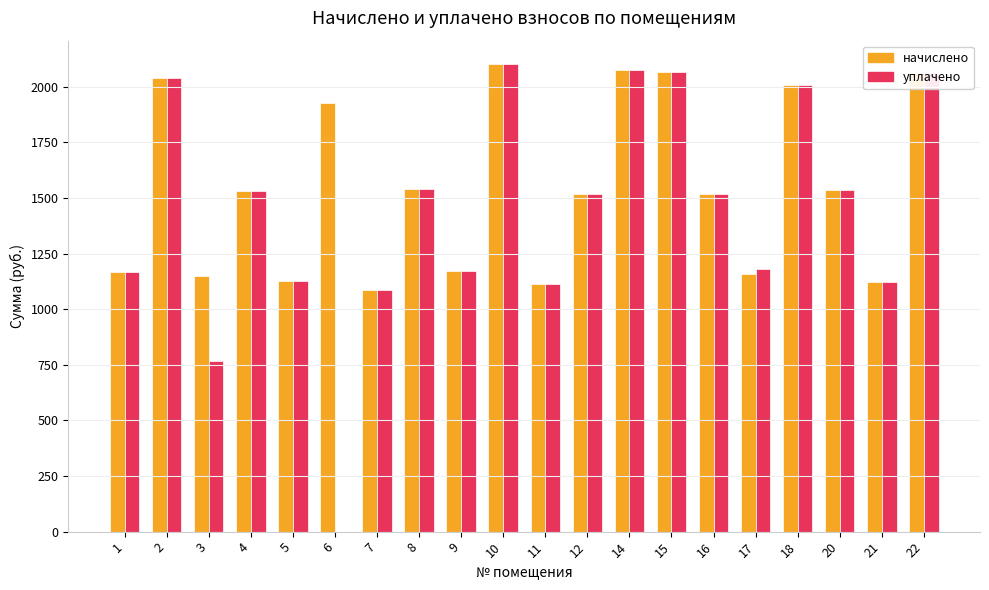

What are all the series names shown in the legend?

начислено, уплачено